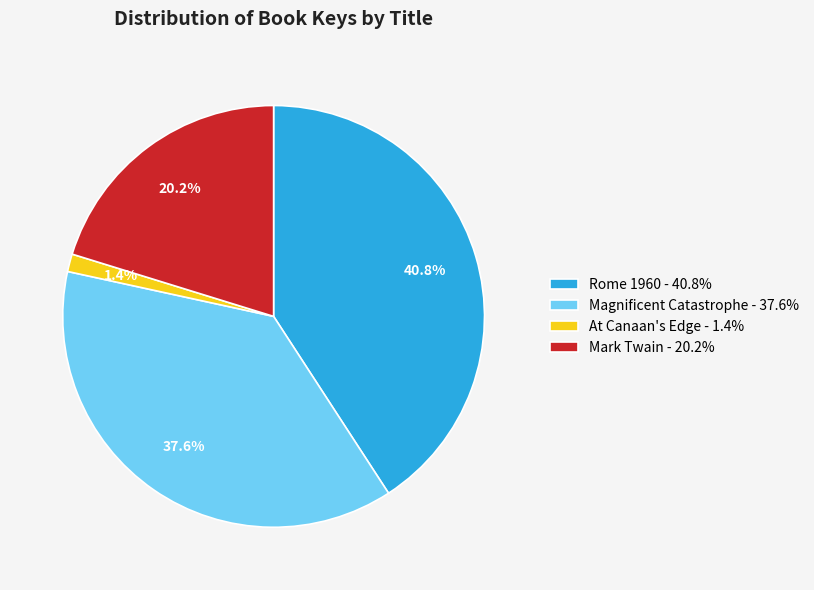

Does At Canaan's Edge account for over 50% of the chart?

No